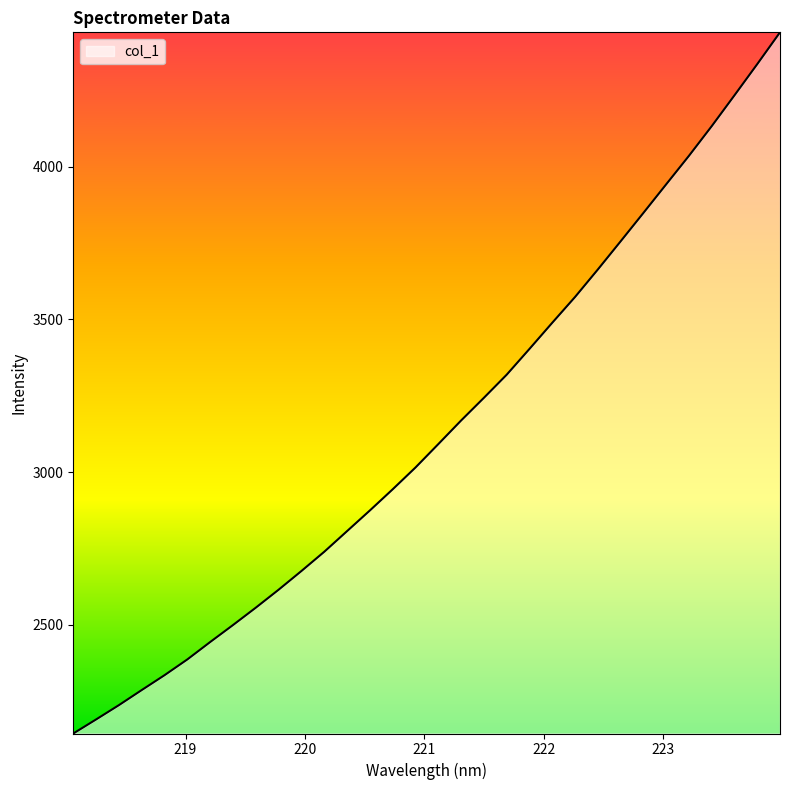

What is the smallest value displayed?

2144.8